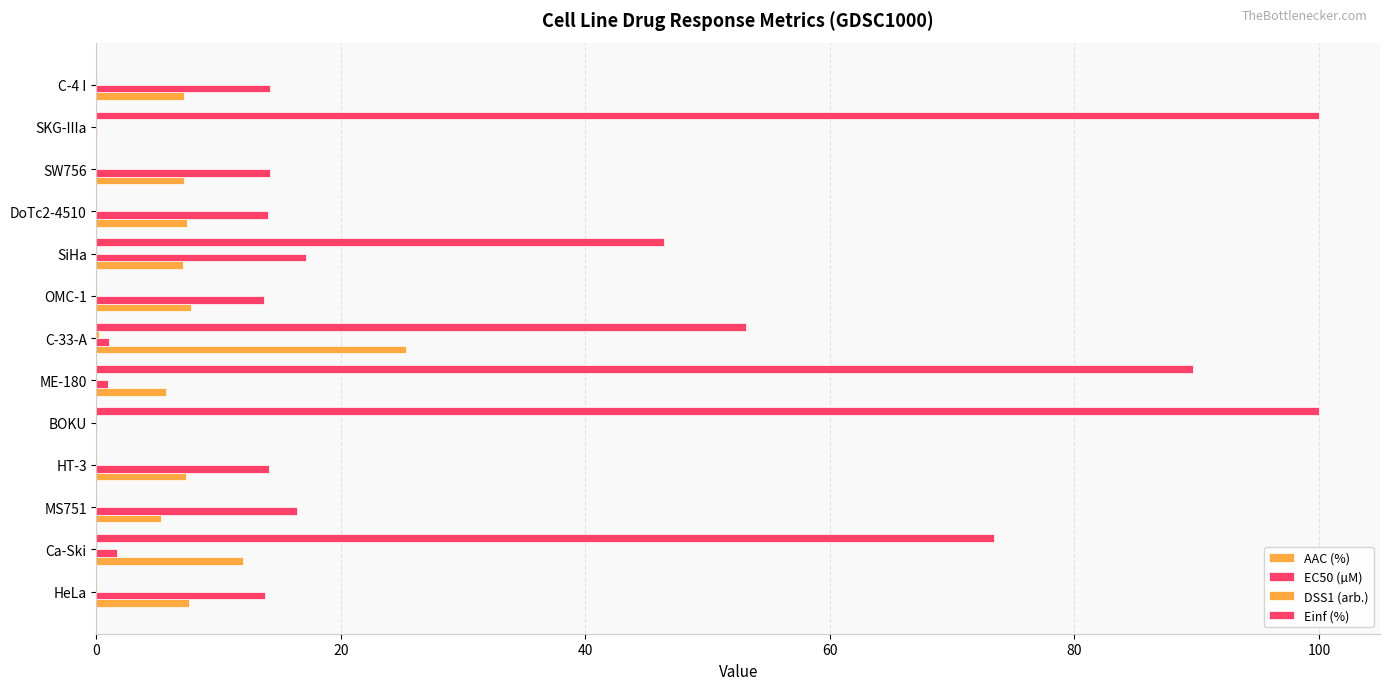

Reading left to right, list all the values displayed in this chart.

AAC (%): 7.6	12.0	5.3	7.3	0.0	5.7	25.3	7.7	7.1	7.4	7.2	0.0	7.2
EC50 (µM): 13.8	1.6	16.4	14.1	0.1	0.9	1.0	13.7	17.1	14.0	14.2	0.1	14.2
DSS1 (arb.): 0.1	0.1	0.0	0.1	0.0	0.0	0.2	0.1	0.0	0.1	0.1	0.0	0.1
Einf (%): 0.0	73.4	0.0	0.0	100.0	89.7	53.2	0.0	46.4	0.0	0.0	100.0	0.0